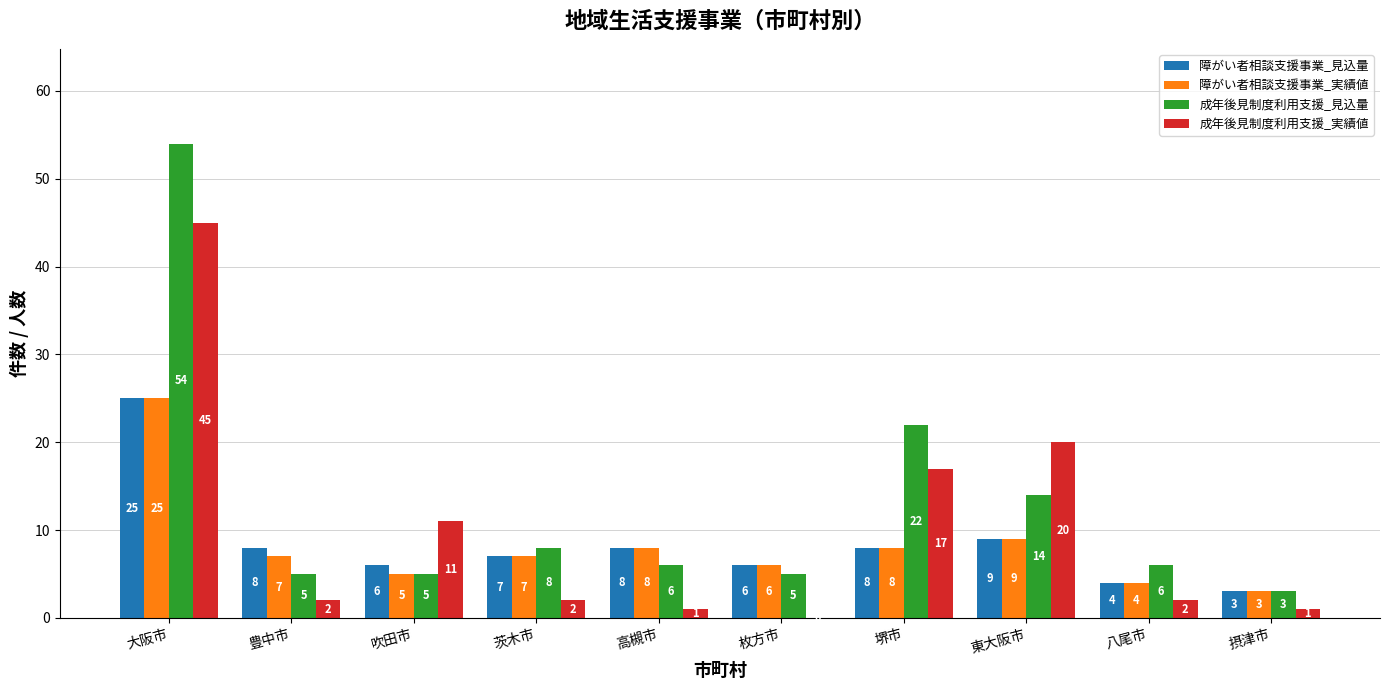

What is the average value of the 障がい者相談支援事業_見込量 series?

8